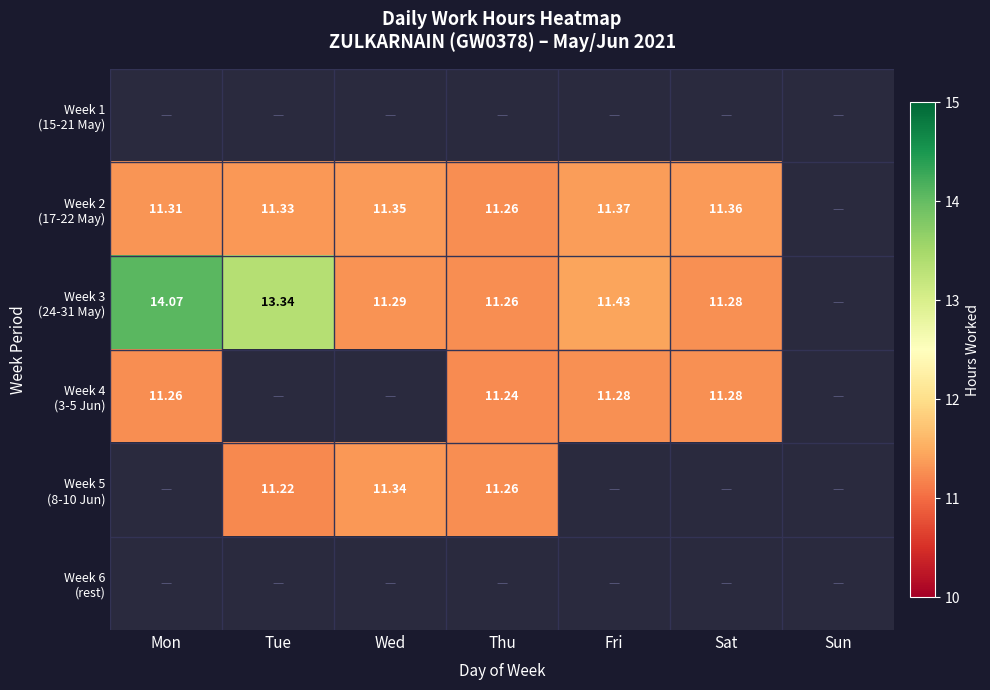

What is the approximate value of Week 3 (24-31 May) at Sat?

11.3